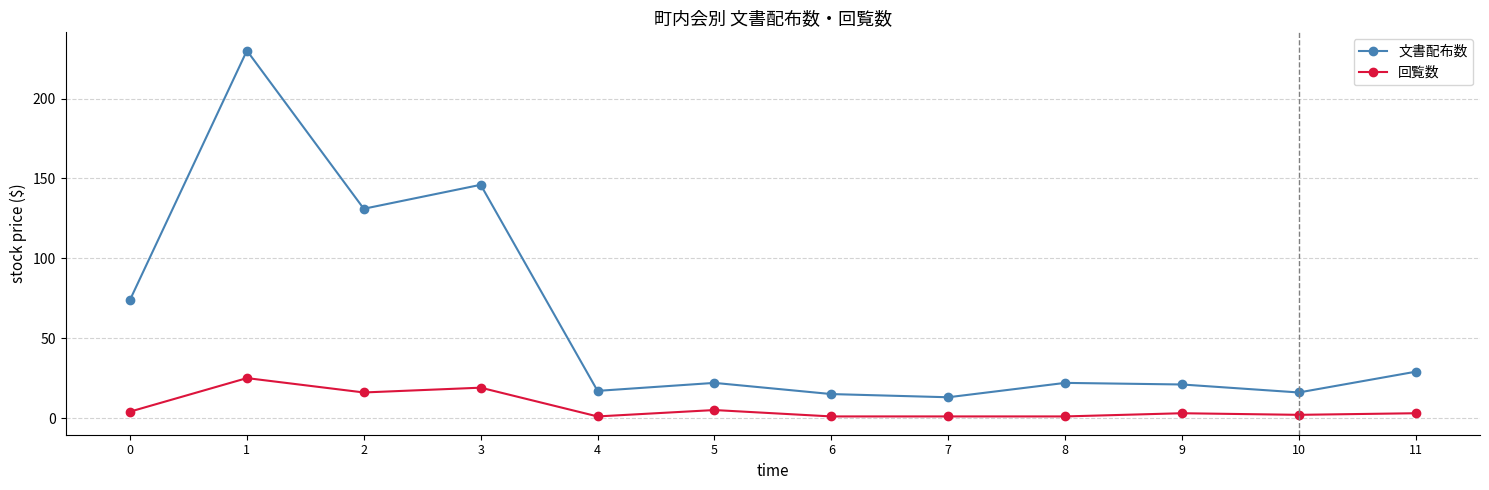

True or false: 回覧数 and 文書配布数 intersect in this chart.

False